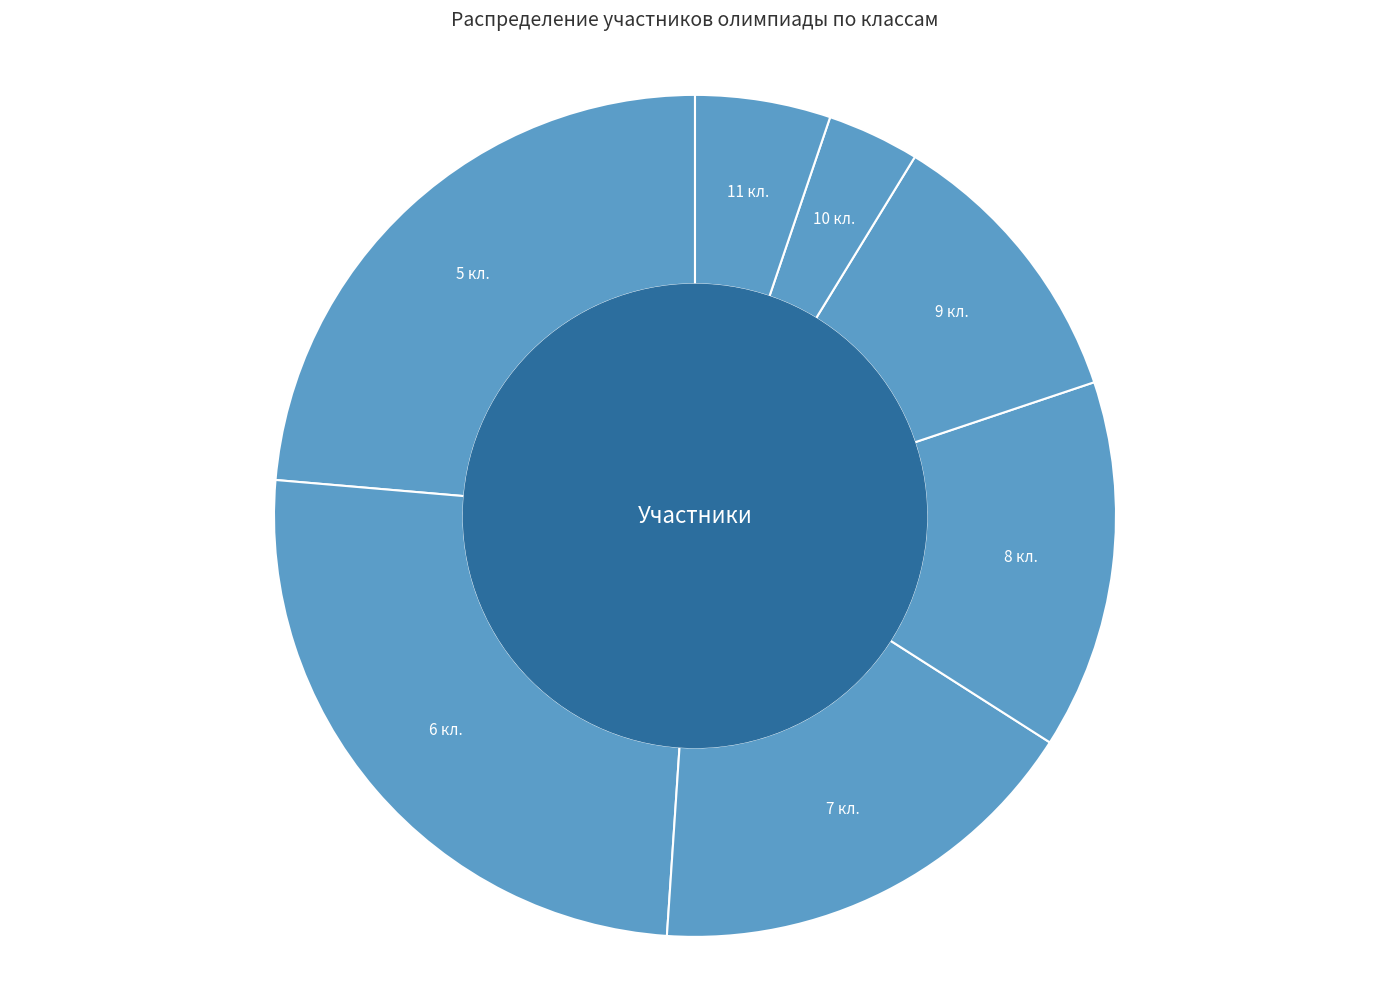

Which category has the smallest portion of the pie?

10 кл.